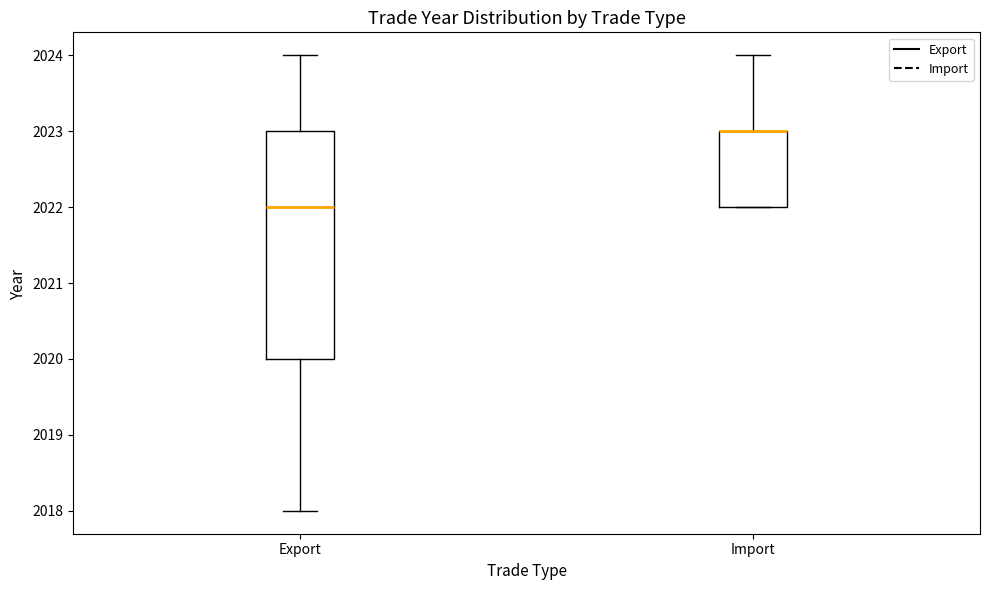

Reading left to right, transcribe this box plot: for each box, give where its median line is, the range the box spans, and where its two whiskers end, as read against the y-axis. The values are not printed on the chart, so give them approximately, as read against the axis.

Export: median 2022, box 2020 to 2023, whiskers 2018 to 2024
Import: median 2023 (drawn on the box's upper edge), box 2022 to 2023, whiskers 2022 to 2024